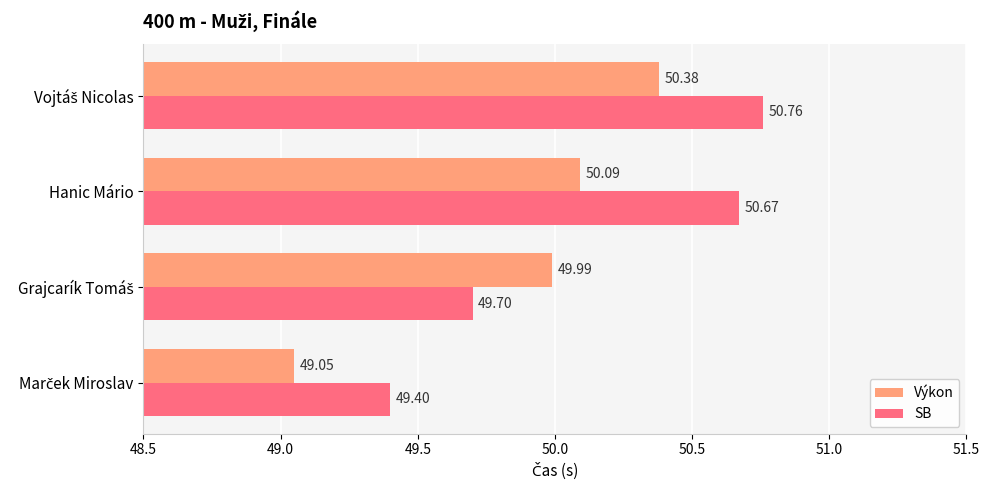

Rank the series by their average value, from highest to lowest.

SB, Výkon